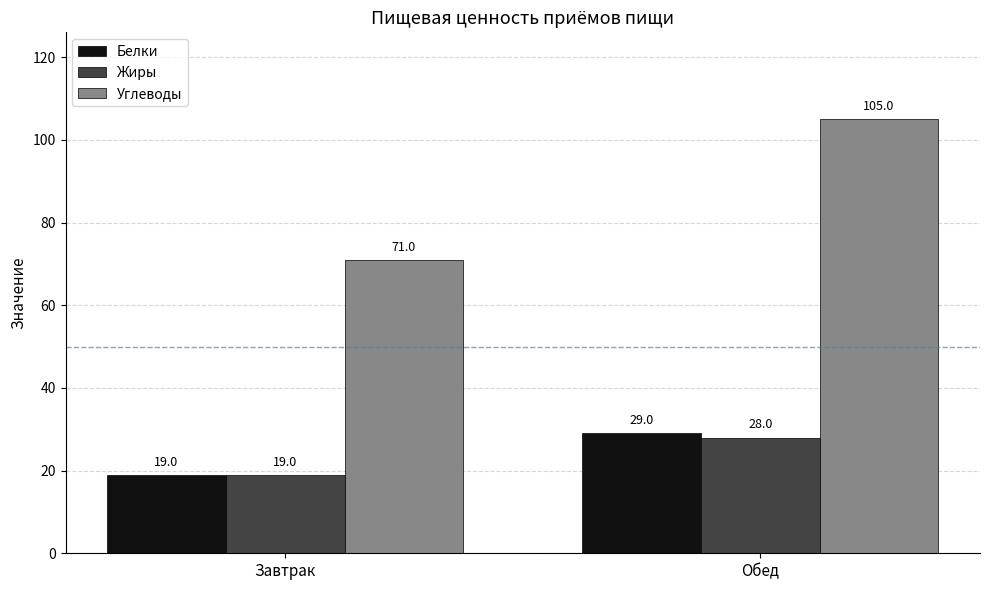

At which category is the sum across all series the highest?

Обед